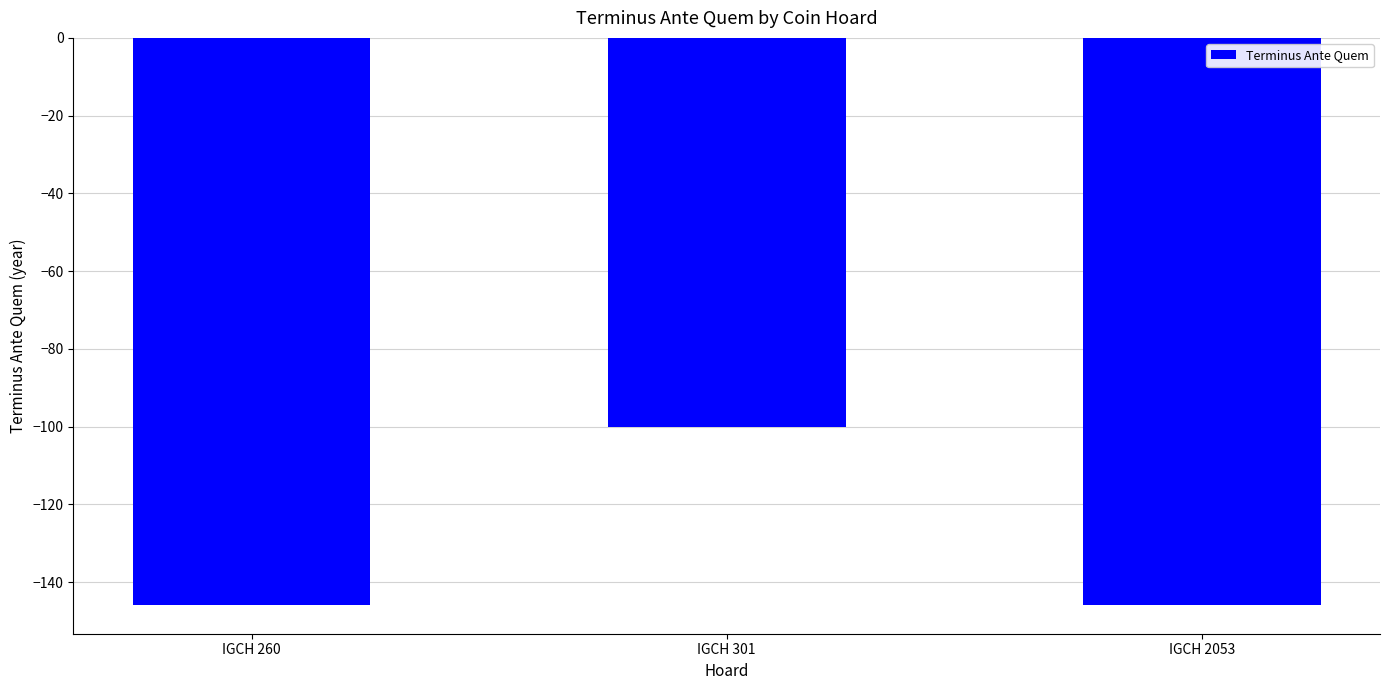

Does the chart contain any negative values?

Yes